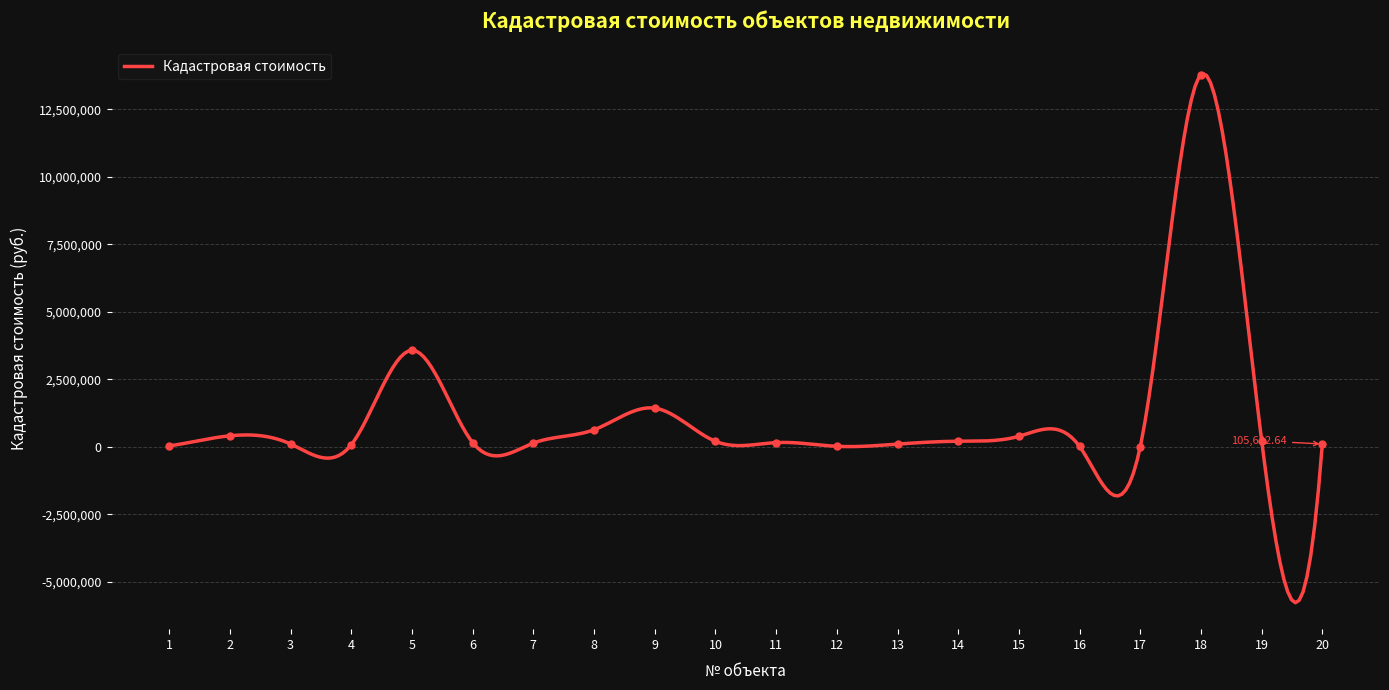

What is the difference between the values at 8 and 12?

613824.0